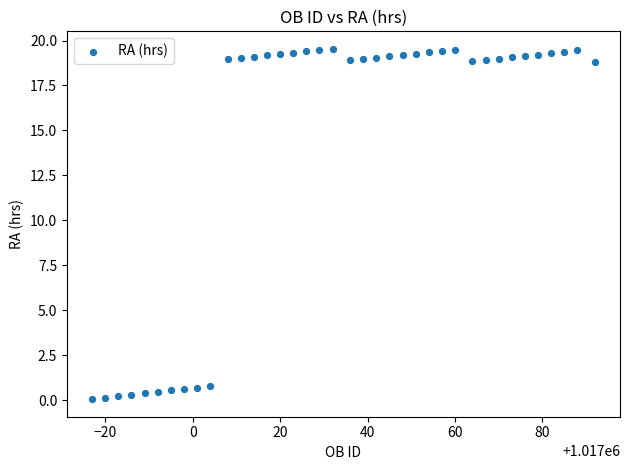

What is the range of Y values (max minus min)?

19.5